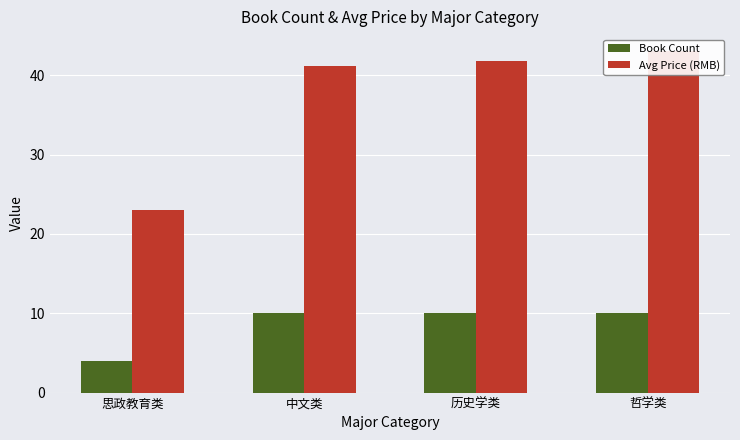

What is the spread (max minus min) of values at 思政教育类?

19.0